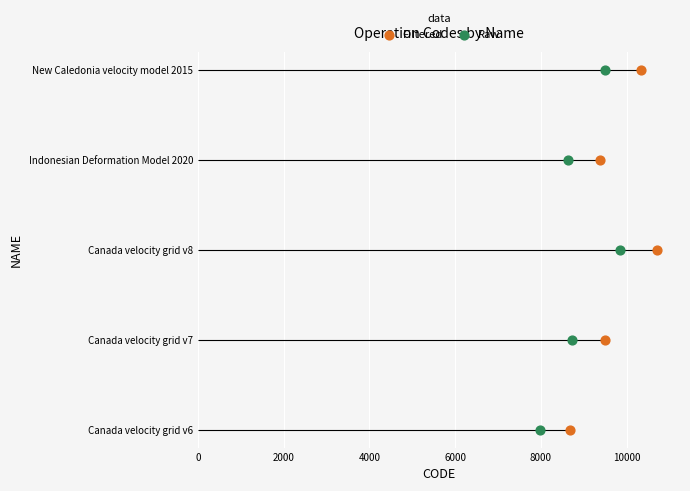

Which series reaches the minimum Y coordinate?

Filtered